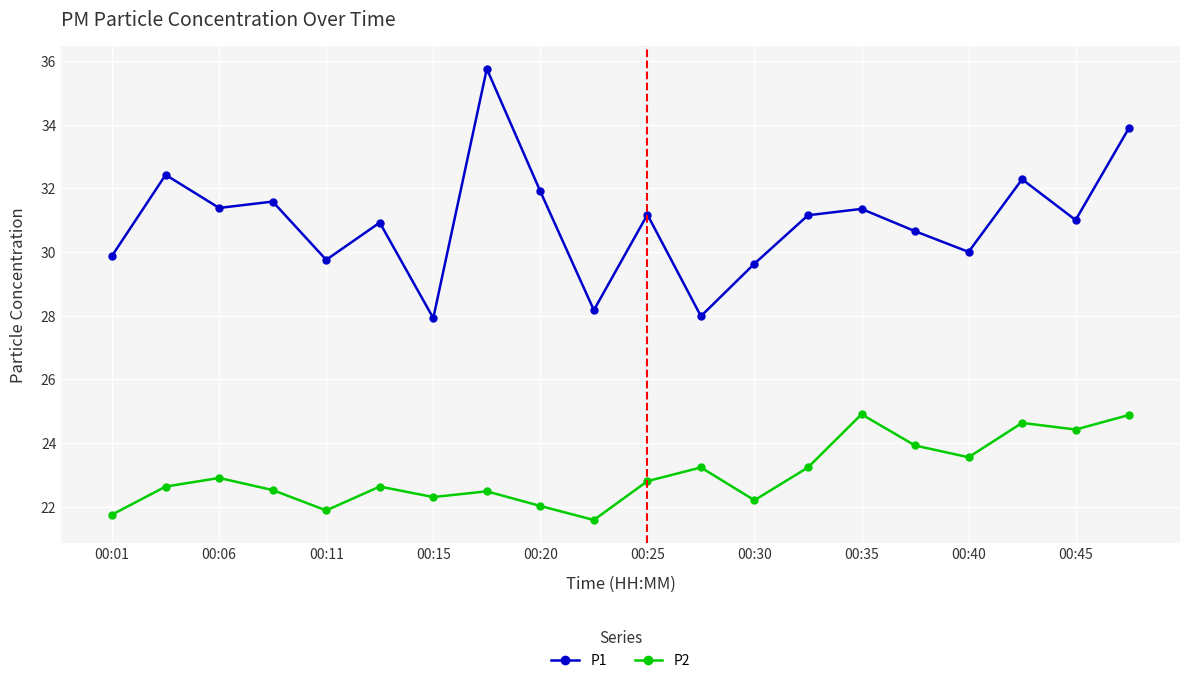

Which series has the largest range (max minus min)?

P1